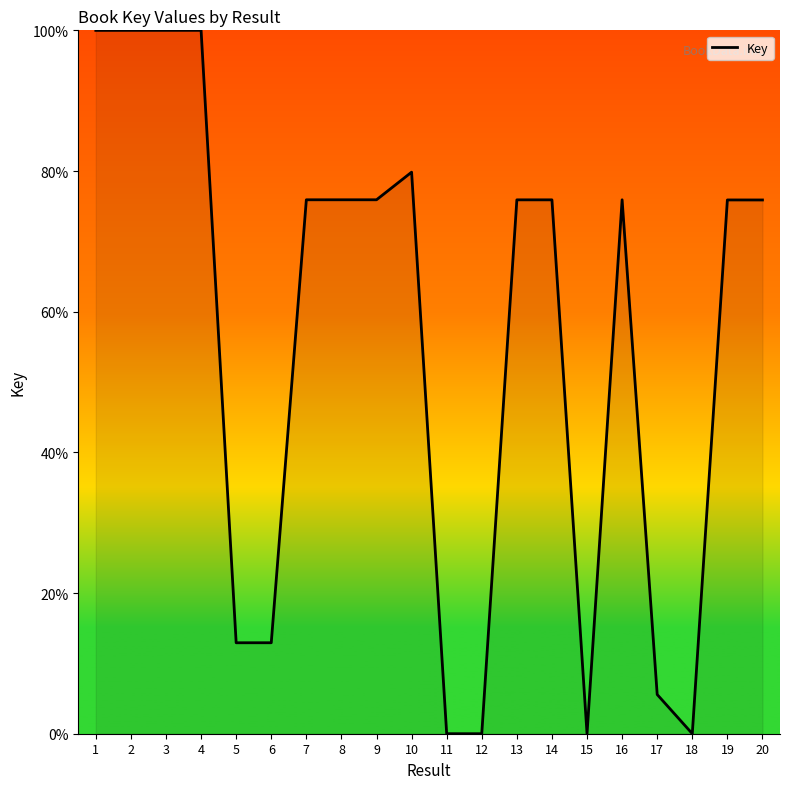

Count the number of values greater than 75.

13